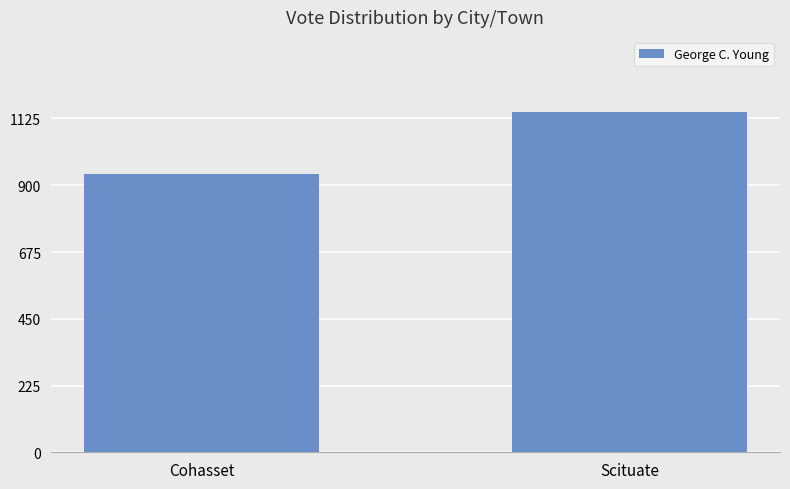

Reading left to right, what are all the values shown in this chart?

938	1146